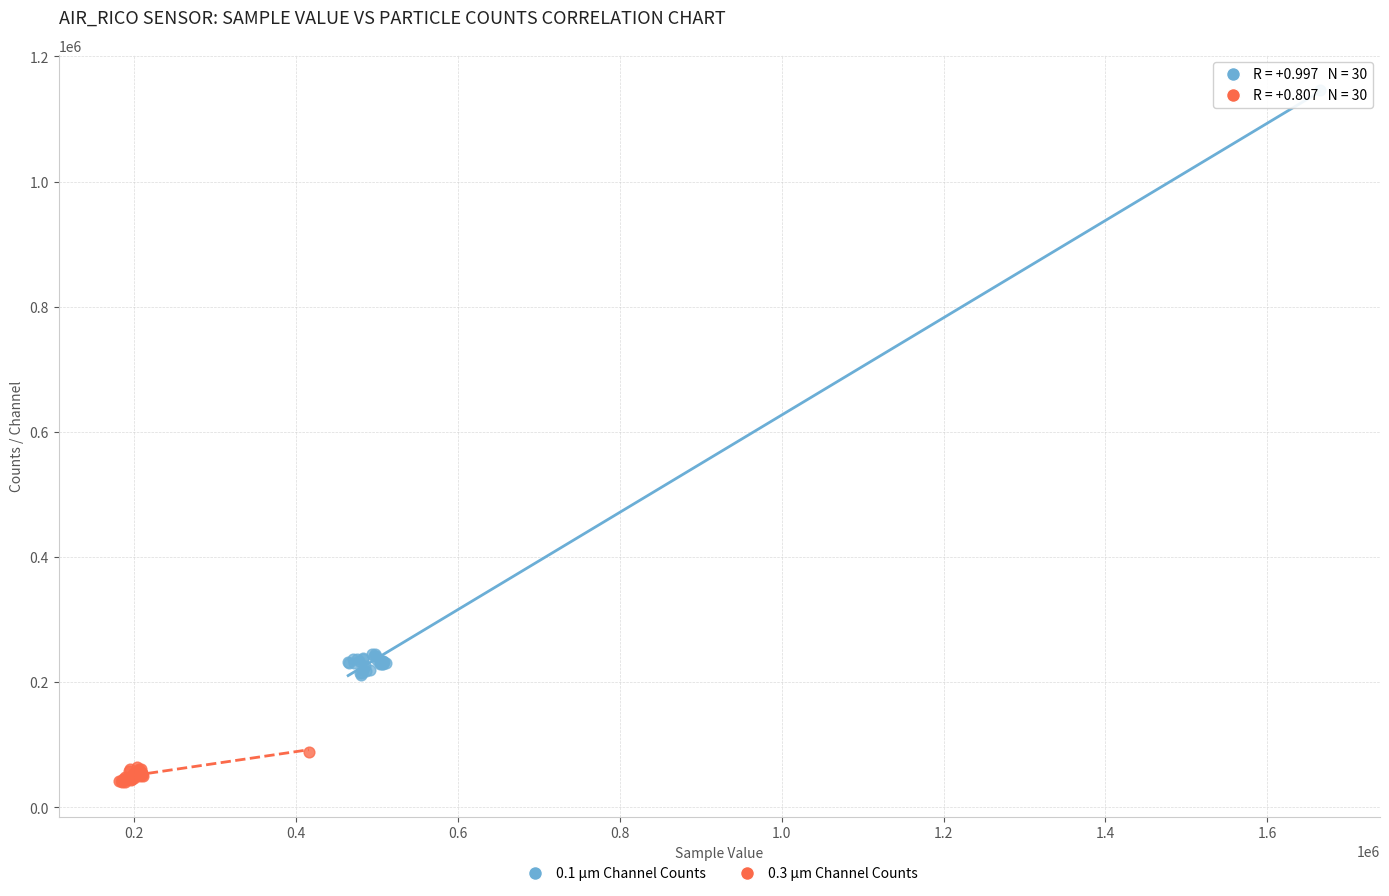

Which series contains the highest Y value?

0.1 µm Channel Counts